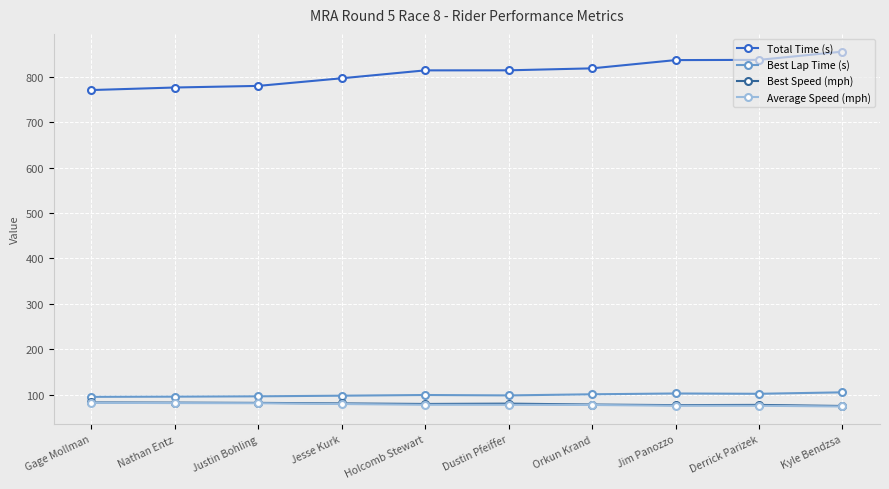

True or false: Average Speed (mph) and Total Time (s) cross at least once.

False